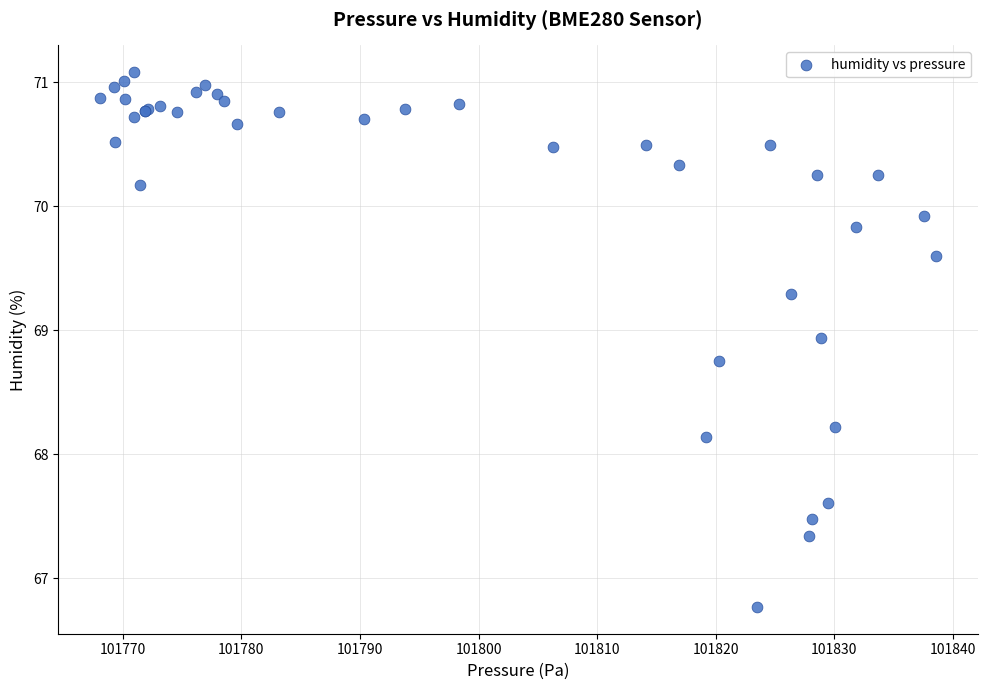

What Y value in the scatter plot is closest to 68?

68.1